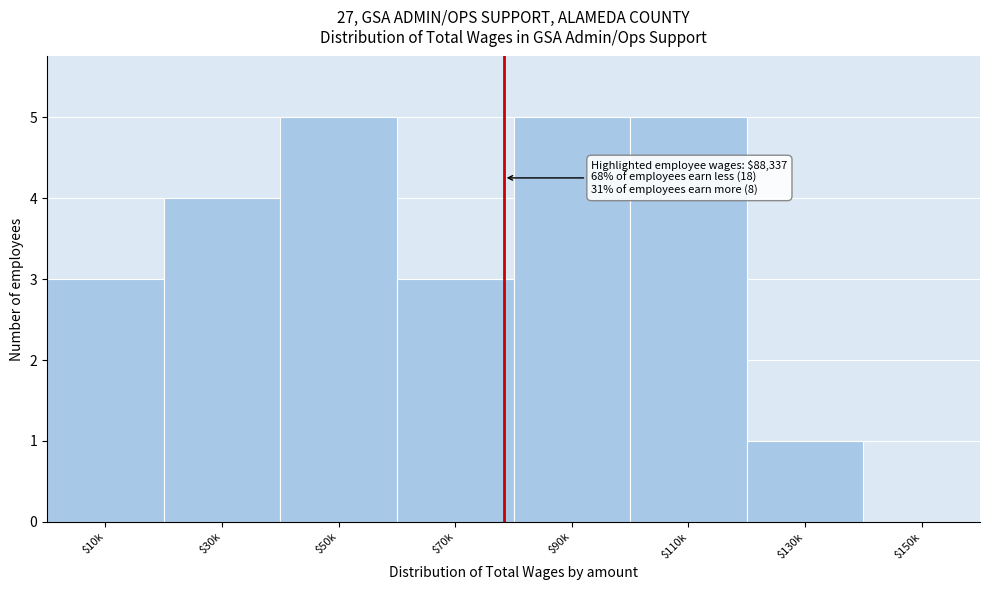

True or false: the data shows 8 at $50k.

False